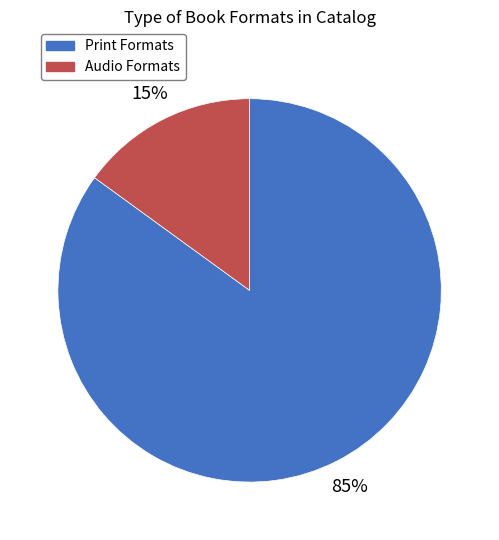

How many slices are in this pie chart?

2